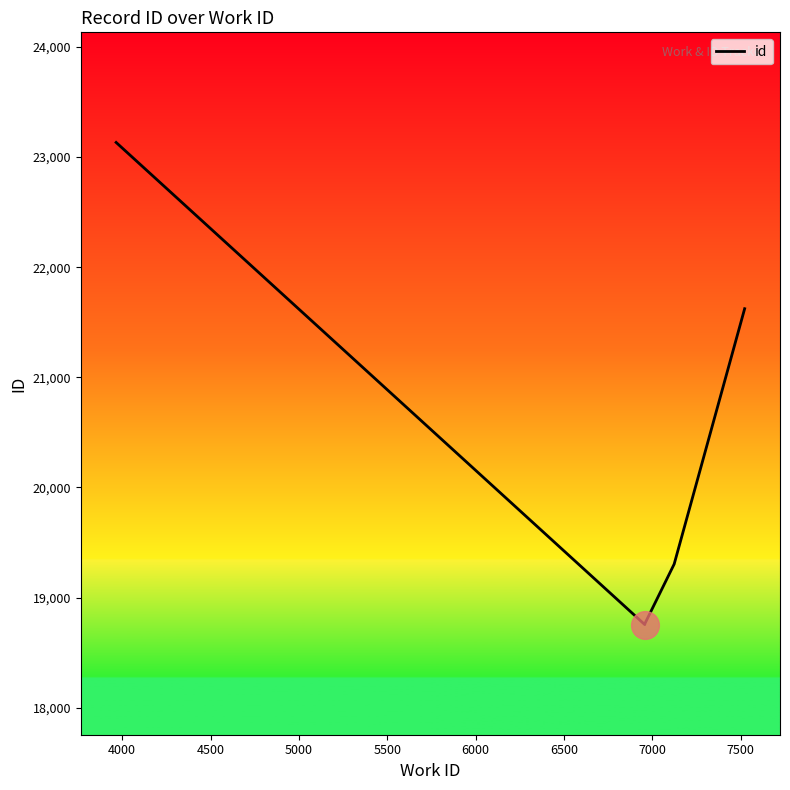

Which has a higher value, 5500 or 7000?

7000